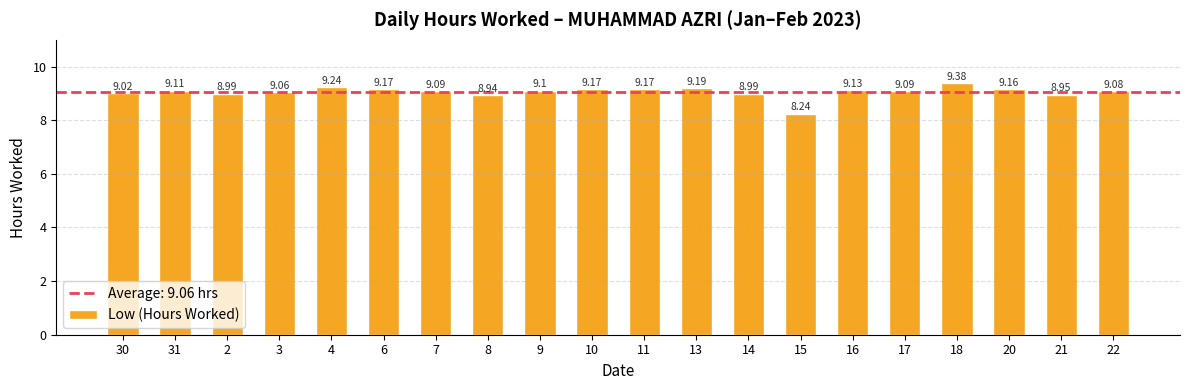

What is the sum of the values at 7 and 15?

17.3